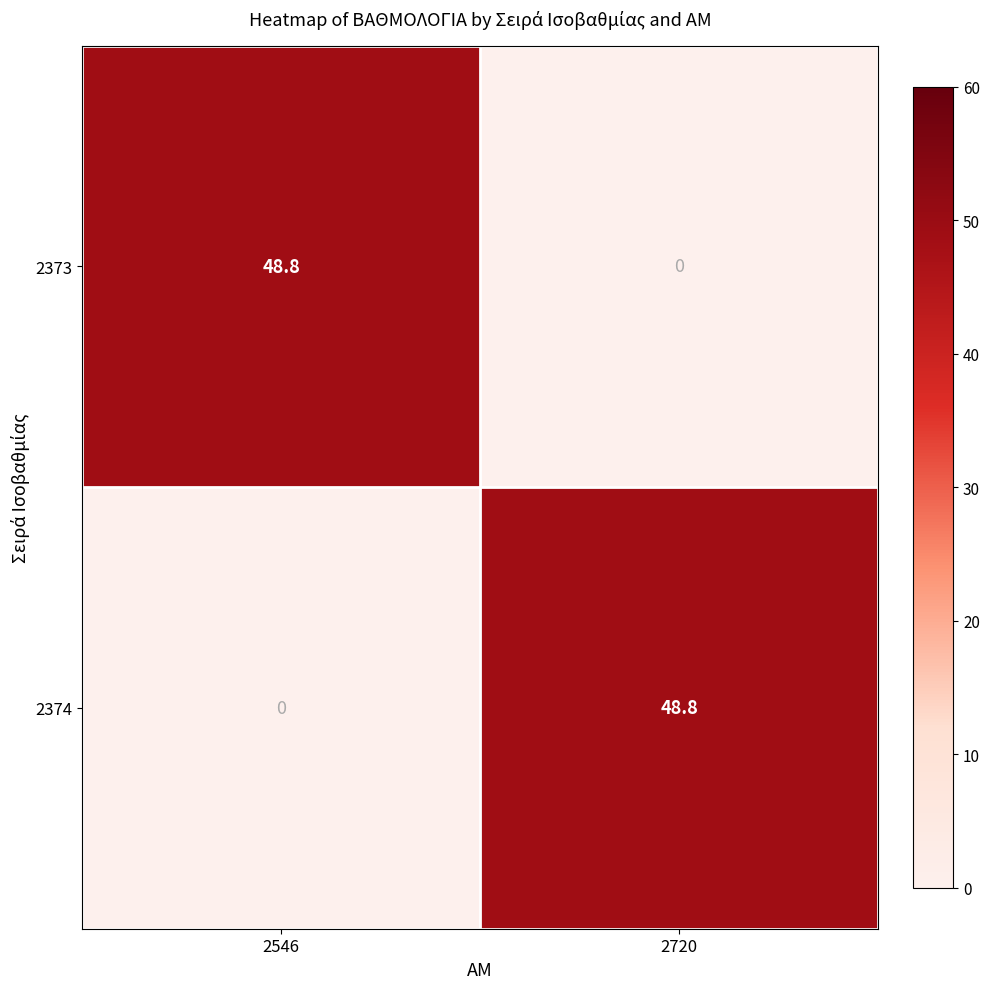

Reading left to right, list all the values displayed in this chart.

2373: 48.8	0.0
2374: 0.0	48.8